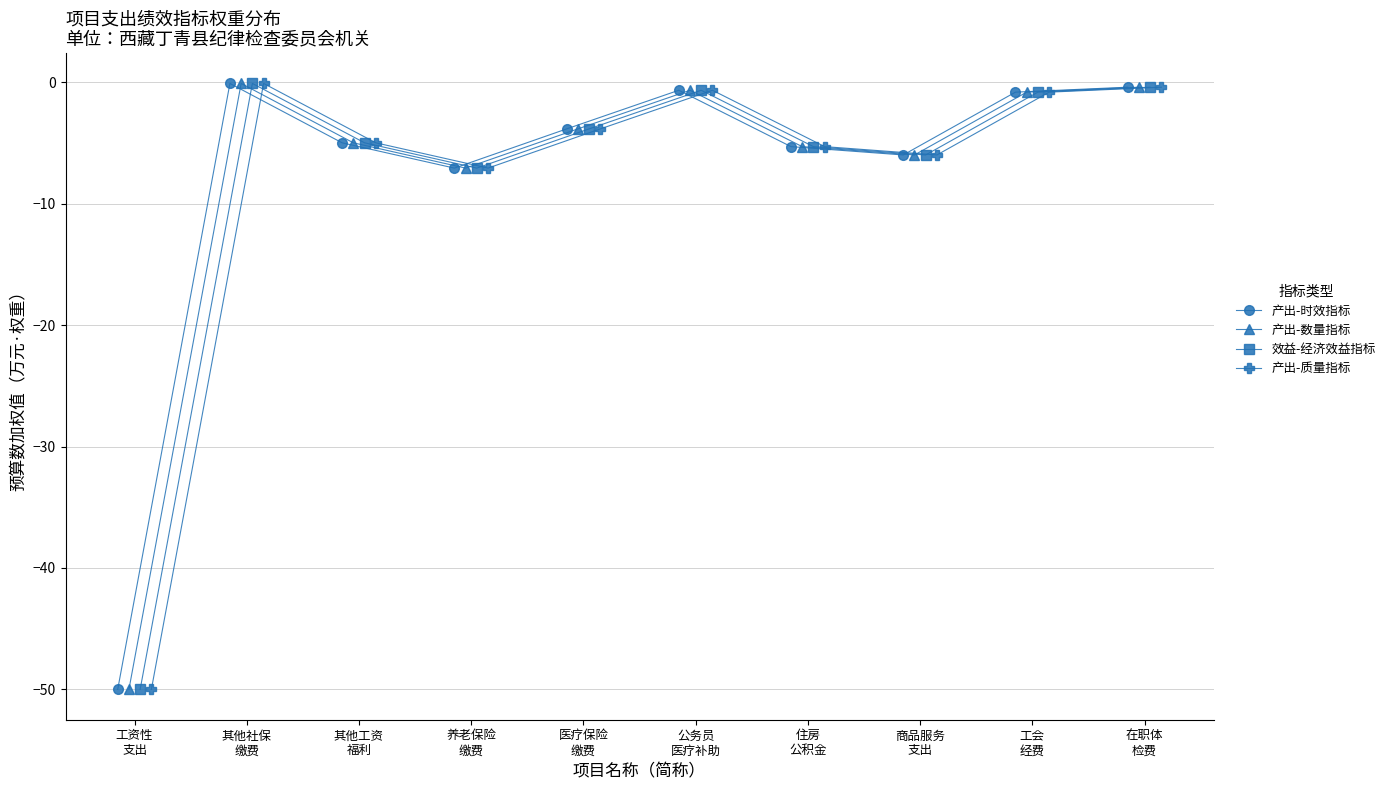

What is the minimum value for 产出-时效指标?

-50.0